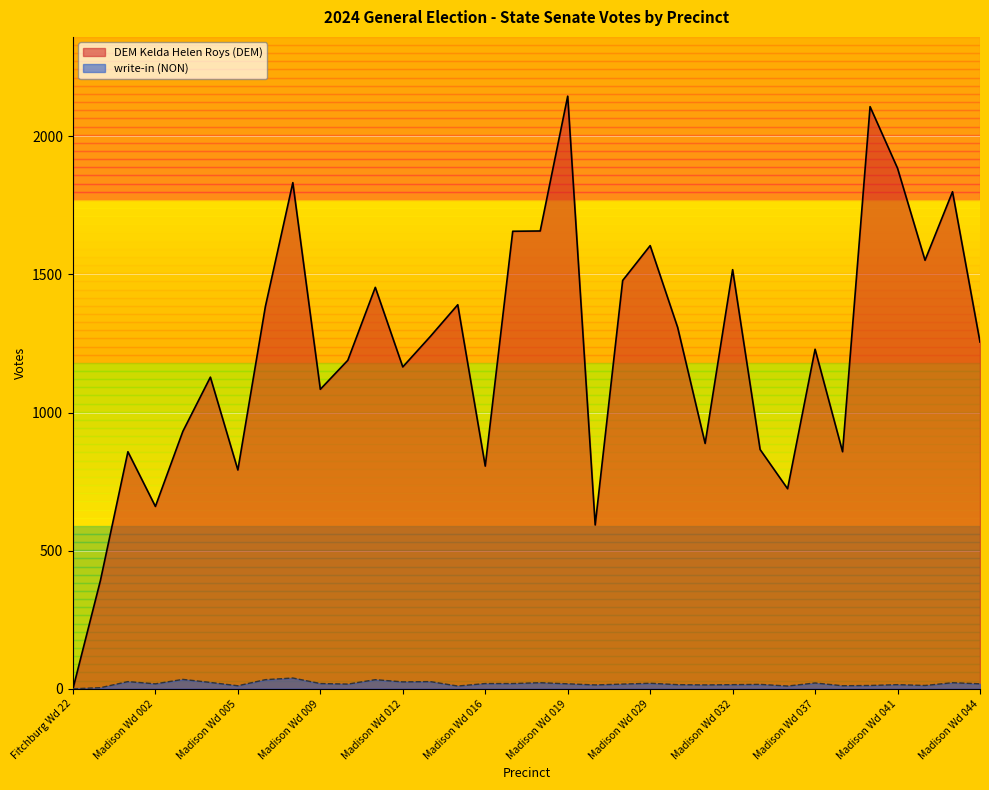

True or false: DEM Kelda Helen Roys (DEM) has a value of 2657 at Madison Wd 042.

False